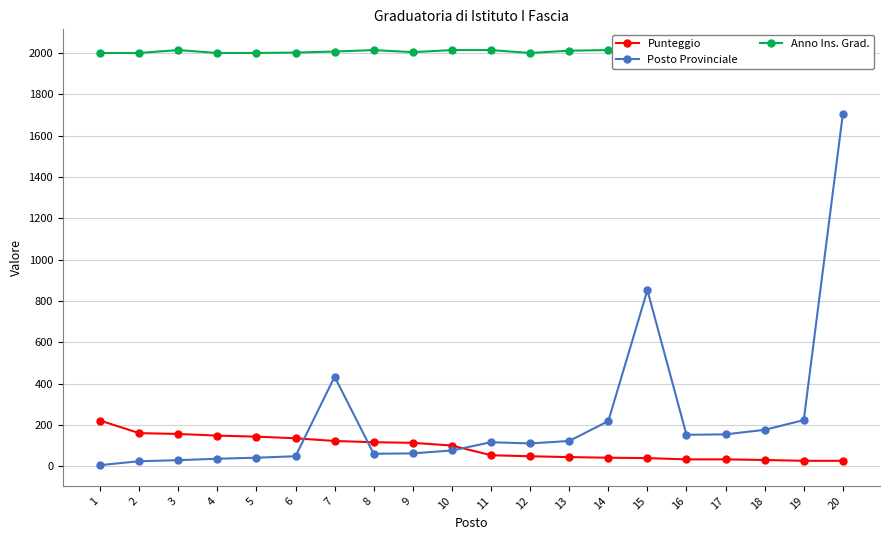

Is the value of Punteggio at 12 greater than the value of Anno Ins. Grad. at 1?

No